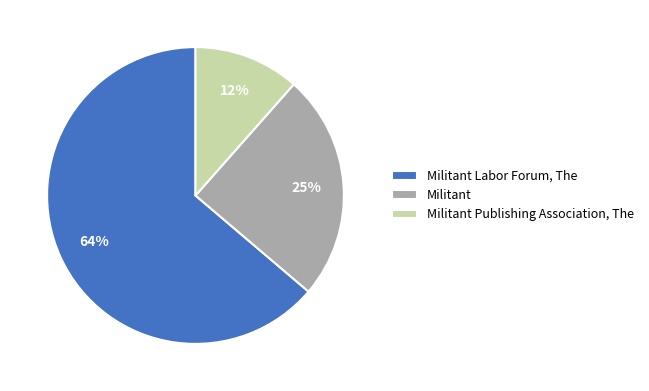

What is the largest slice in the pie chart?

Militant Labor Forum, The